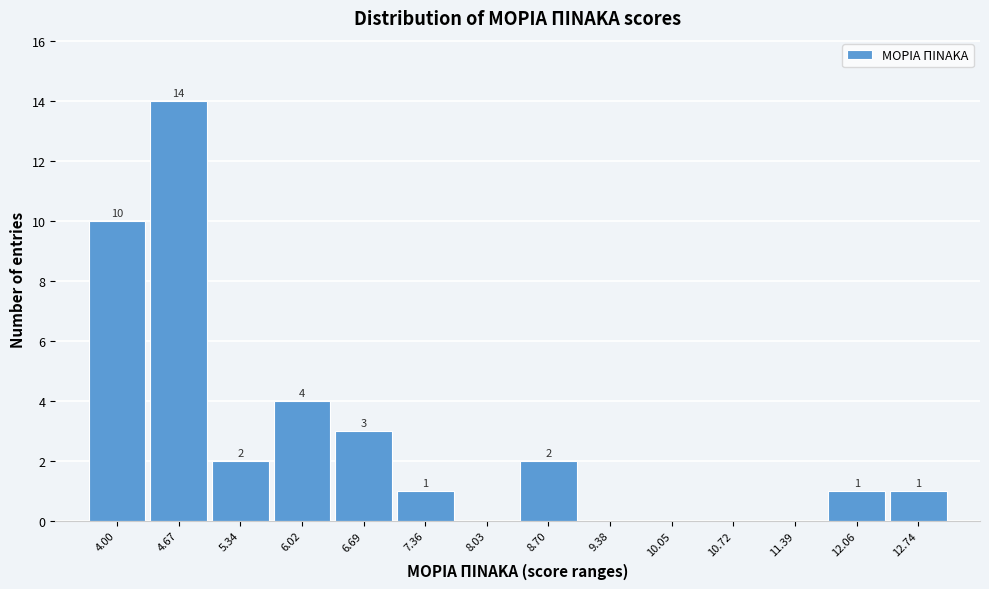

Reading right to left, what are all the values shown in this chart?

12.74=1	12.06=1	11.39=0	10.72=0	10.05=0	9.38=0	8.70=2	8.03=0	7.36=1	6.69=3	6.02=4	5.34=2	4.67=14	4.00=10